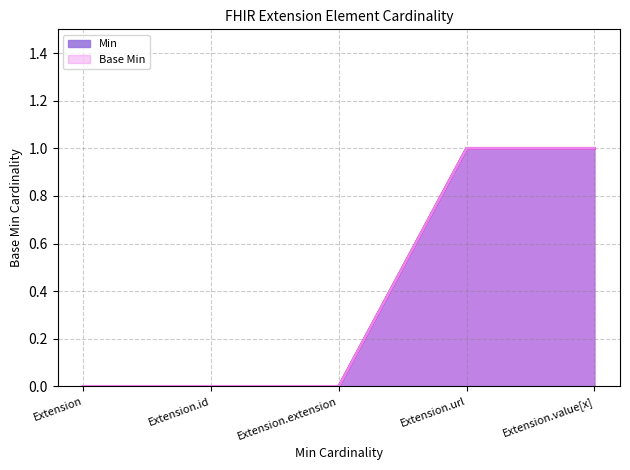

The value of Base Min at Extension.value[x] is 0. True or false?

False